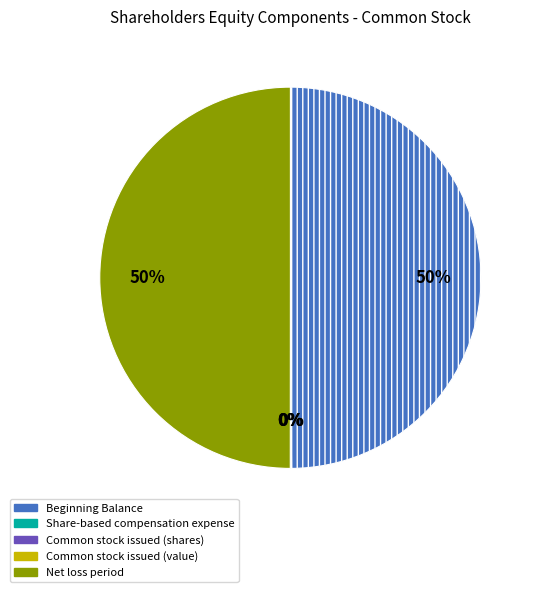

The Beginning Balance slice represents 50% of the pie. True or false?

True